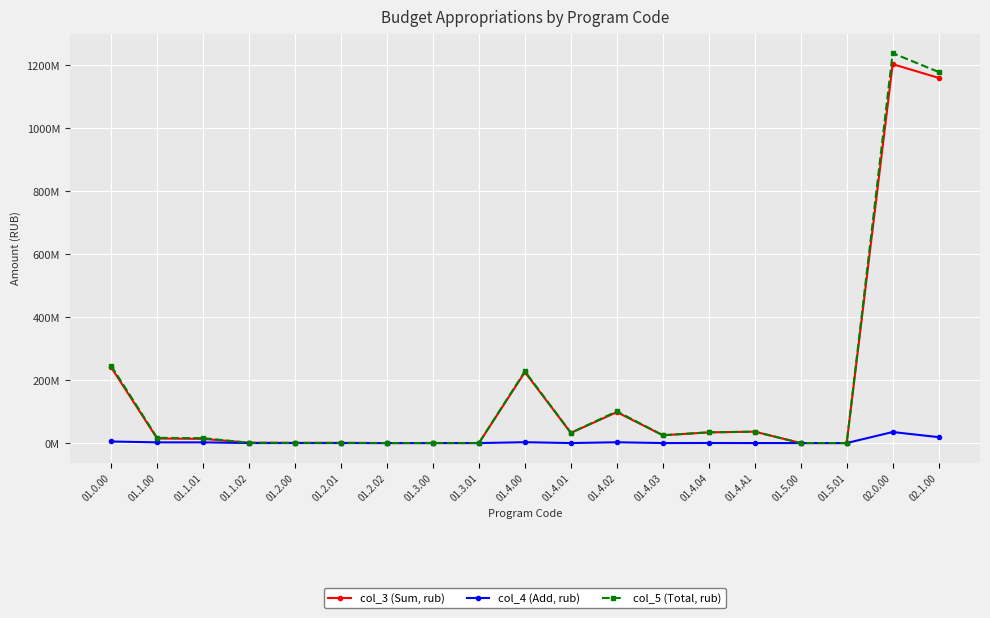

What are all the series names shown in the legend?

col_3 (Sum, rub), col_4 (Add, rub), col_5 (Total, rub)